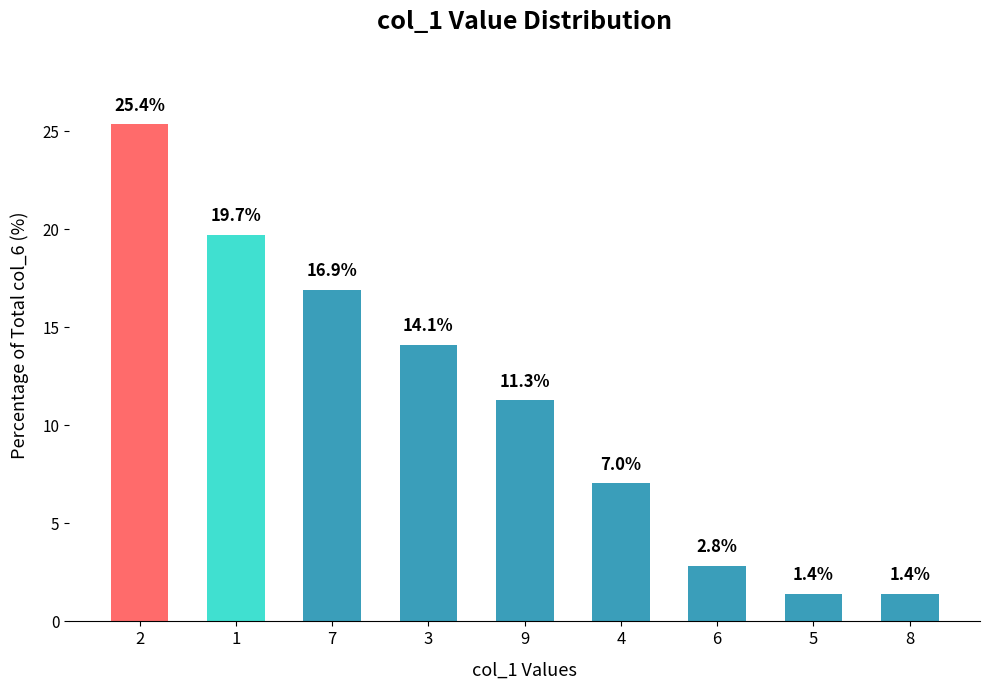

Does the chart contain any negative values?

No